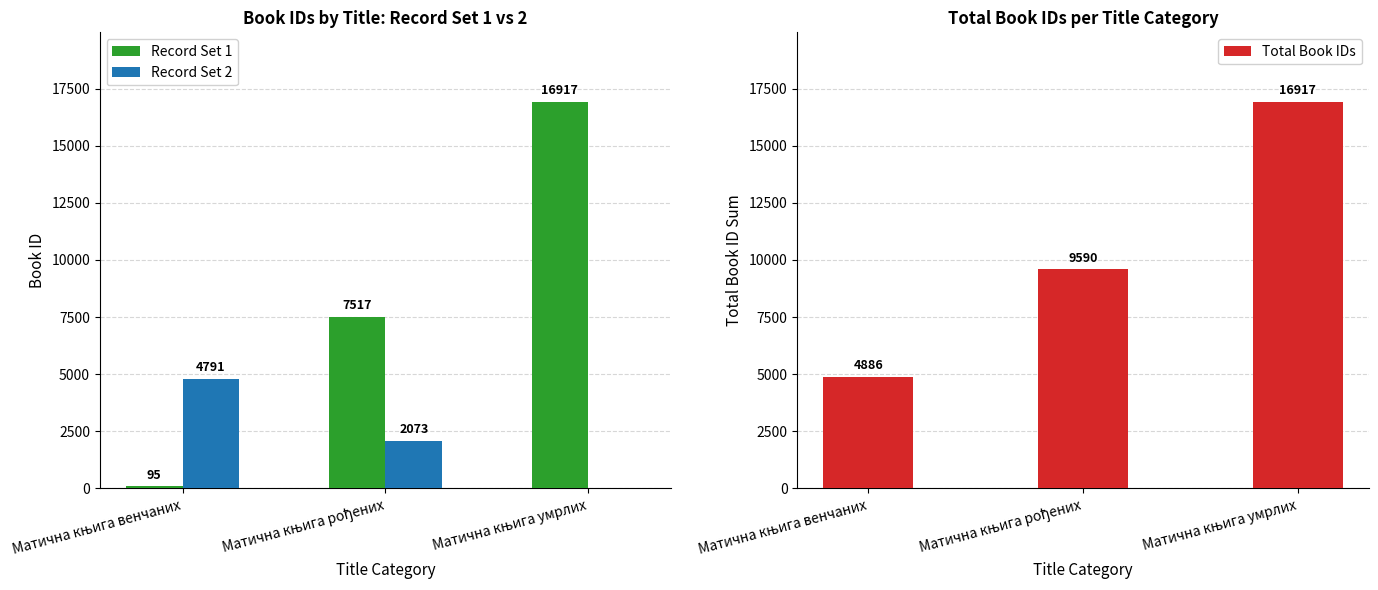

At which label does Total Book IDs reach its peak?

Матична књига умрлих